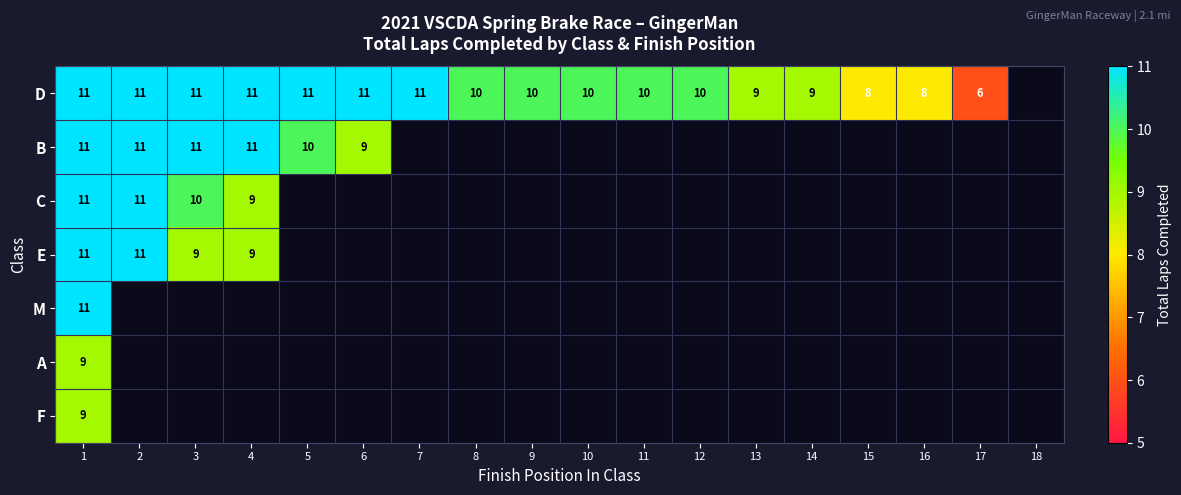

The value of D at 15 is 5. True or false?

False